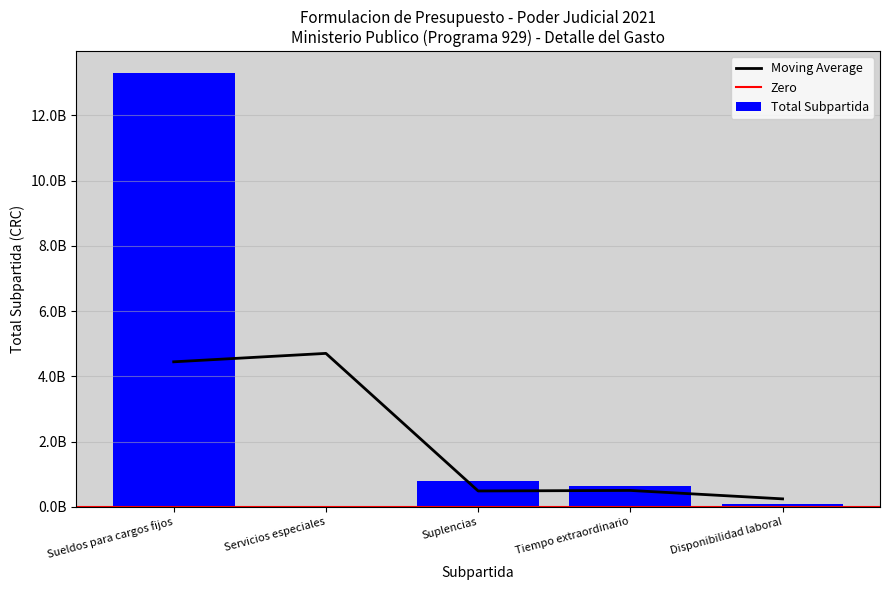

Where does the data first go above 647070292?

Sueldos para cargos fijos